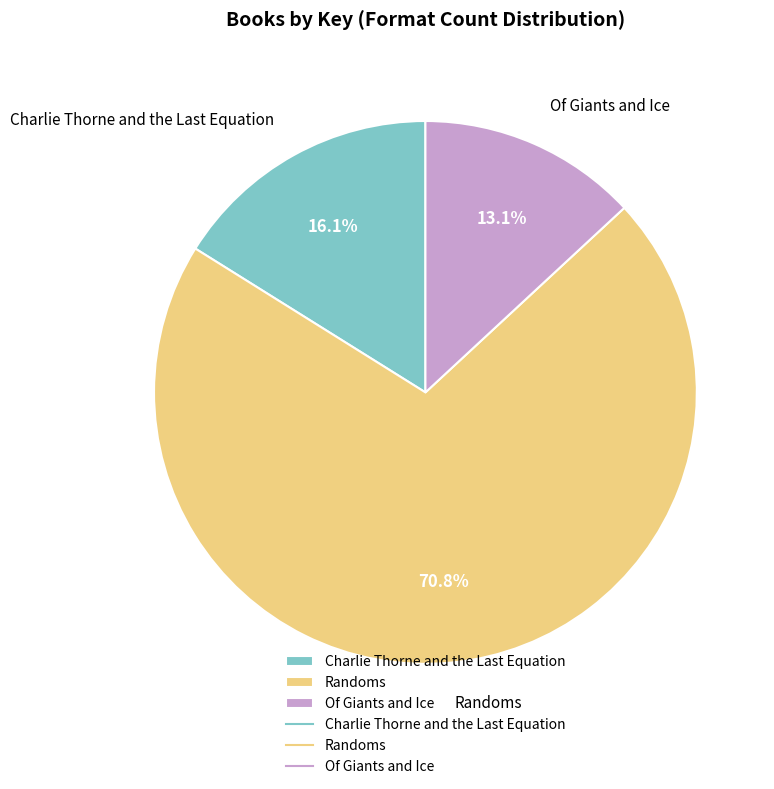

What is the smallest slice in the pie chart?

Of Giants and Ice